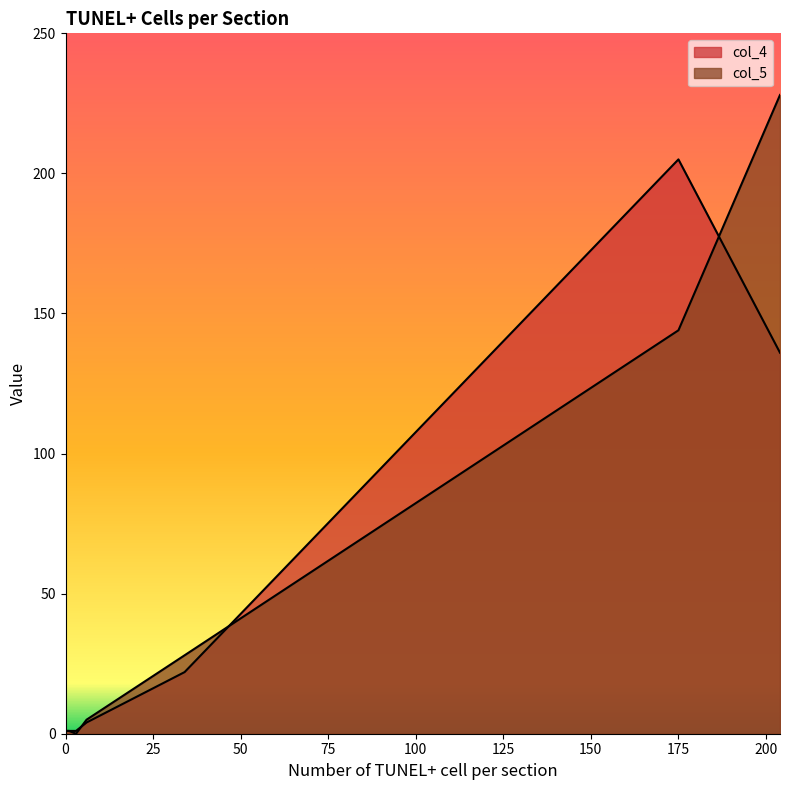

What is the average value of the col_4 series?

46